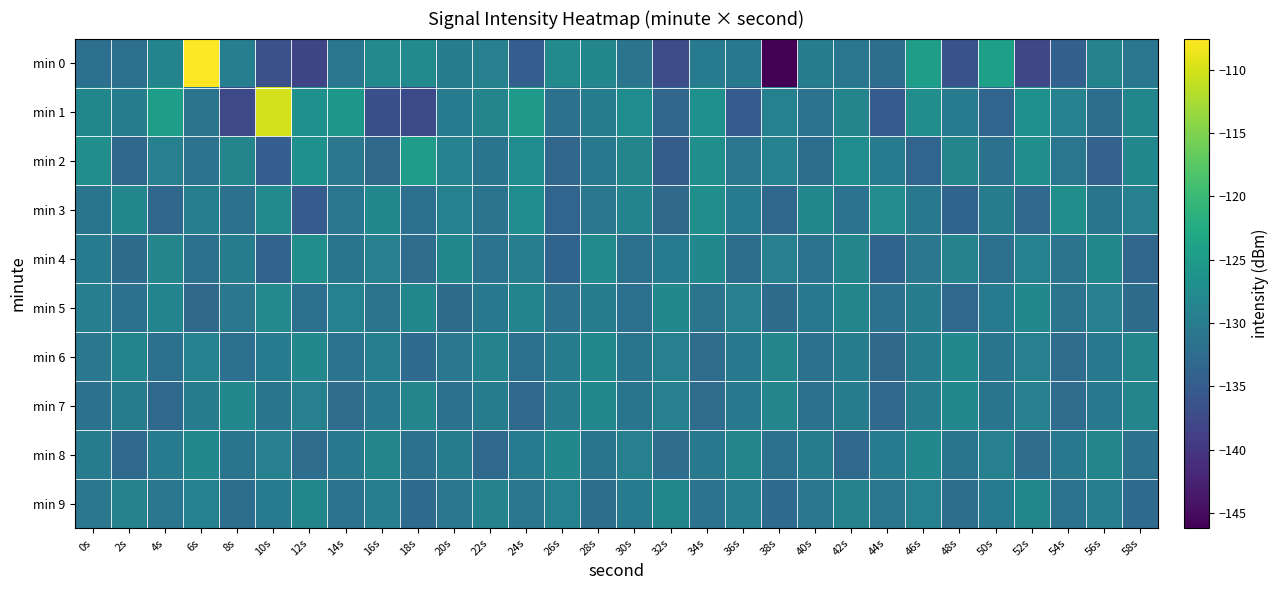

Reading left to right, transcribe all the data shown in this chart.

min 0: 0s=-132.1	2s=-131.9	4s=-128.7	6s=-107.5	8s=-129.5	10s=-136.7	12s=-138.1	14s=-131.0	16s=-127.9	18s=-127.8	20s=-129.8	22s=-129.4	24s=-134.6	26s=-127.8	28s=-128.2	30s=-131.3	32s=-137.1	34s=-130.4	36s=-130.6	38s=-146.2	40s=-129.8	42s=-131.0	44s=-132.2	46s=-124.5	48s=-136.4	50s=-124.4	52s=-137.9	54s=-134.1	56s=-128.8	58s=-131.1
min 1: 0s=-128.5	2s=-130.0	4s=-124.5	6s=-131.3	8s=-137.7	10s=-110.2	12s=-126.9	14s=-125.7	16s=-136.7	18s=-137.5	20s=-130.1	22s=-128.7	24s=-125.4	26s=-131.8	28s=-129.9	30s=-127.3	32s=-133.5	34s=-126.8	36s=-135.0	38s=-129.2	40s=-131.5	42s=-128.7	44s=-134.9	46s=-127.1	48s=-130.3	50s=-133.6	52s=-126.8	54s=-129.0	56s=-132.2	58s=-128.5
min 2: 0s=-127.1	2s=-133.2	4s=-129.3	6s=-131.5	8s=-128.6	10s=-134.7	12s=-126.8	14s=-130.9	16s=-132.9	18s=-125.0	20s=-129.1	22s=-131.2	24s=-127.3	26s=-133.5	28s=-130.6	30s=-128.7	32s=-134.8	34s=-126.9	36s=-131.0	38s=-129.1	40s=-132.2	42s=-127.3	44s=-130.4	46s=-133.6	48s=-128.7	50s=-131.8	52s=-126.9	54s=-131.0	56s=-134.0	58s=-128.1
min 3: 0s=-131.2	2s=-128.3	4s=-133.4	6s=-129.5	8s=-131.7	10s=-127.8	12s=-134.9	14s=-131.0	16s=-128.1	18s=-132.1	20s=-129.2	22s=-131.3	24s=-127.4	26s=-133.5	28s=-130.7	30s=-128.8	32s=-132.9	34s=-127.0	36s=-130.1	38s=-133.2	40s=-128.3	42s=-131.4	44s=-127.5	46s=-130.6	48s=-133.8	50s=-129.9	52s=-133.0	54s=-127.1	56s=-131.2	58s=-129.3
min 4: 0s=-130.4	2s=-132.5	4s=-128.6	6s=-131.7	8s=-129.8	10s=-134.0	12s=-127.1	14s=-131.2	16s=-129.3	18s=-132.4	20s=-128.4	22s=-131.5	24s=-129.6	26s=-133.7	28s=-127.8	30s=-132.0	32s=-130.1	34s=-128.2	36s=-132.3	38s=-129.4	40s=-131.5	42s=-128.6	44s=-133.7	46s=-130.8	48s=-128.9	50s=-132.1	52s=-129.2	54s=-131.3	56s=-128.4	58s=-133.5
min 5: 0s=-129.6	2s=-131.6	4s=-128.7	6s=-132.8	8s=-130.9	10s=-128.0	12s=-132.2	14s=-129.3	16s=-131.4	18s=-128.5	20s=-132.6	22s=-130.6	24s=-128.7	26s=-131.8	28s=-129.9	30s=-132.0	32s=-128.2	34s=-131.3	36s=-129.4	38s=-132.5	40s=-130.6	42s=-128.6	44s=-131.7	46s=-129.8	48s=-132.9	50s=-130.0	52s=-128.2	54s=-131.3	56s=-129.4	58s=-132.5
min 6: 0s=-130.7	2s=-128.8	4s=-131.9	6s=-129.0	8s=-132.1	10s=-130.2	12s=-128.3	14s=-131.5	16s=-129.6	18s=-132.7	20s=-130.8	22s=-128.9	24s=-131.9	26s=-130.0	28s=-128.1	30s=-131.2	32s=-129.3	34s=-132.5	36s=-130.6	38s=-128.7	40s=-131.8	42s=-129.9	44s=-132.9	46s=-130.0	48s=-128.1	50s=-131.2	52s=-129.3	54s=-132.5	56s=-130.6	58s=-128.7
min 7: 0s=-131.8	2s=-129.9	4s=-133.0	6s=-130.0	8s=-128.1	10s=-131.2	12s=-129.3	14s=-132.4	16s=-130.6	18s=-128.7	20s=-131.8	22s=-129.9	24s=-133.0	26s=-130.0	28s=-128.1	30s=-131.2	32s=-129.3	34s=-132.4	36s=-130.6	38s=-128.7	40s=-131.8	42s=-129.9	44s=-133.0	46s=-130.0	48s=-128.1	50s=-131.2	52s=-129.3	54s=-132.4	56s=-130.6	58s=-128.7
min 8: 0s=-129.9	2s=-133.0	4s=-130.1	6s=-128.2	8s=-131.2	10s=-129.3	12s=-132.4	14s=-130.5	16s=-128.6	18s=-131.8	20s=-129.9	22s=-133.0	24s=-130.1	26s=-128.2	28s=-131.2	30s=-129.3	32s=-132.4	34s=-130.5	36s=-128.6	38s=-131.8	40s=-129.9	42s=-133.0	44s=-130.1	46s=-128.2	48s=-131.2	50s=-129.3	52s=-132.4	54s=-130.5	56s=-128.6	58s=-131.8
min 9: 0s=-130.9	2s=-129.0	4s=-131.1	6s=-129.2	8s=-132.3	10s=-130.3	12s=-128.4	14s=-131.5	16s=-129.6	18s=-132.7	20s=-130.9	22s=-129.0	24s=-131.1	26s=-129.2	28s=-132.3	30s=-130.3	32s=-128.4	34s=-131.5	36s=-129.6	38s=-132.7	40s=-130.9	42s=-129.0	44s=-131.1	46s=-129.2	48s=-132.3	50s=-130.3	52s=-128.4	54s=-131.5	56s=-129.6	58s=-132.7